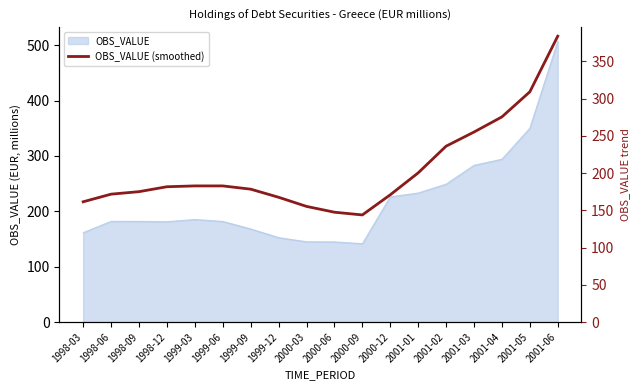

How many lines are shown in the chart?

1